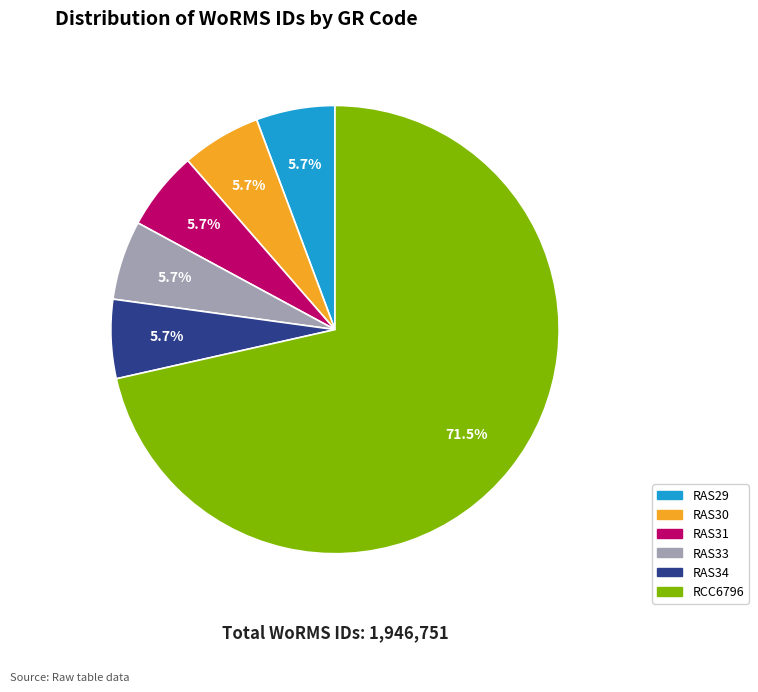

To the nearest percent, what is the average slice percentage?

17%